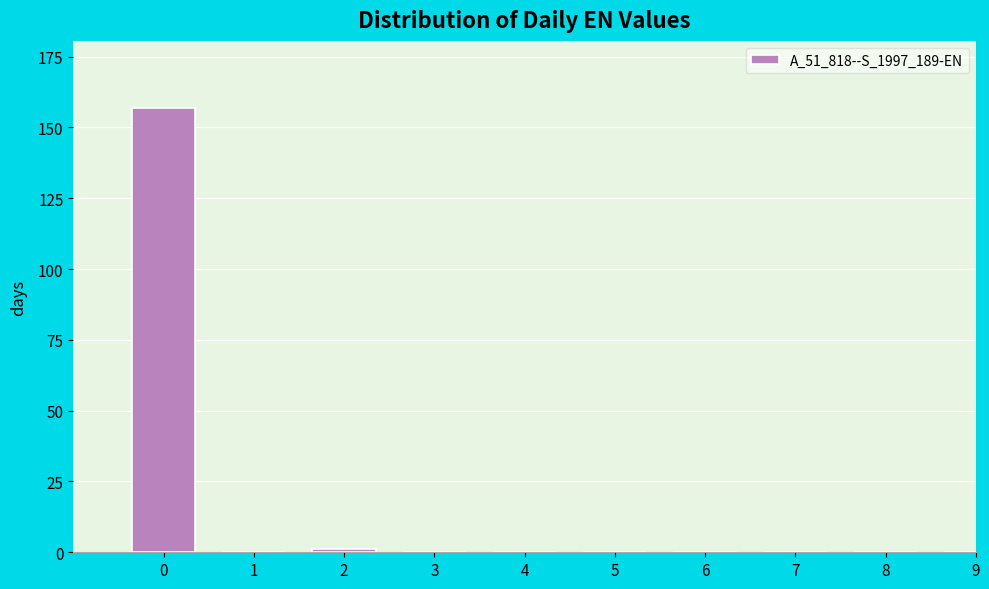

Reading left to right, list all the values displayed in this chart.

0=157	1=0	2=1	3=0	4=0	5=0	6=0	7=0	8=0	9=0